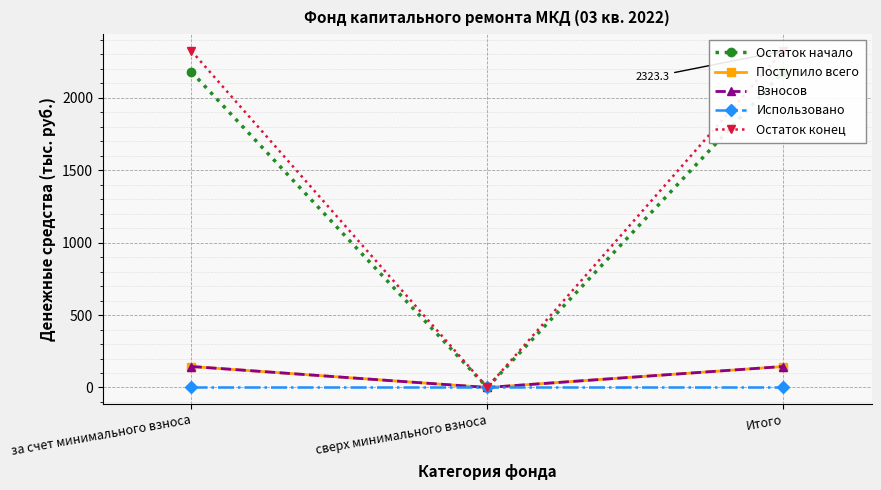

What is the sum of the Остаток начало values at сверх минимального взноса and за счет минимального взноса?

2178.4